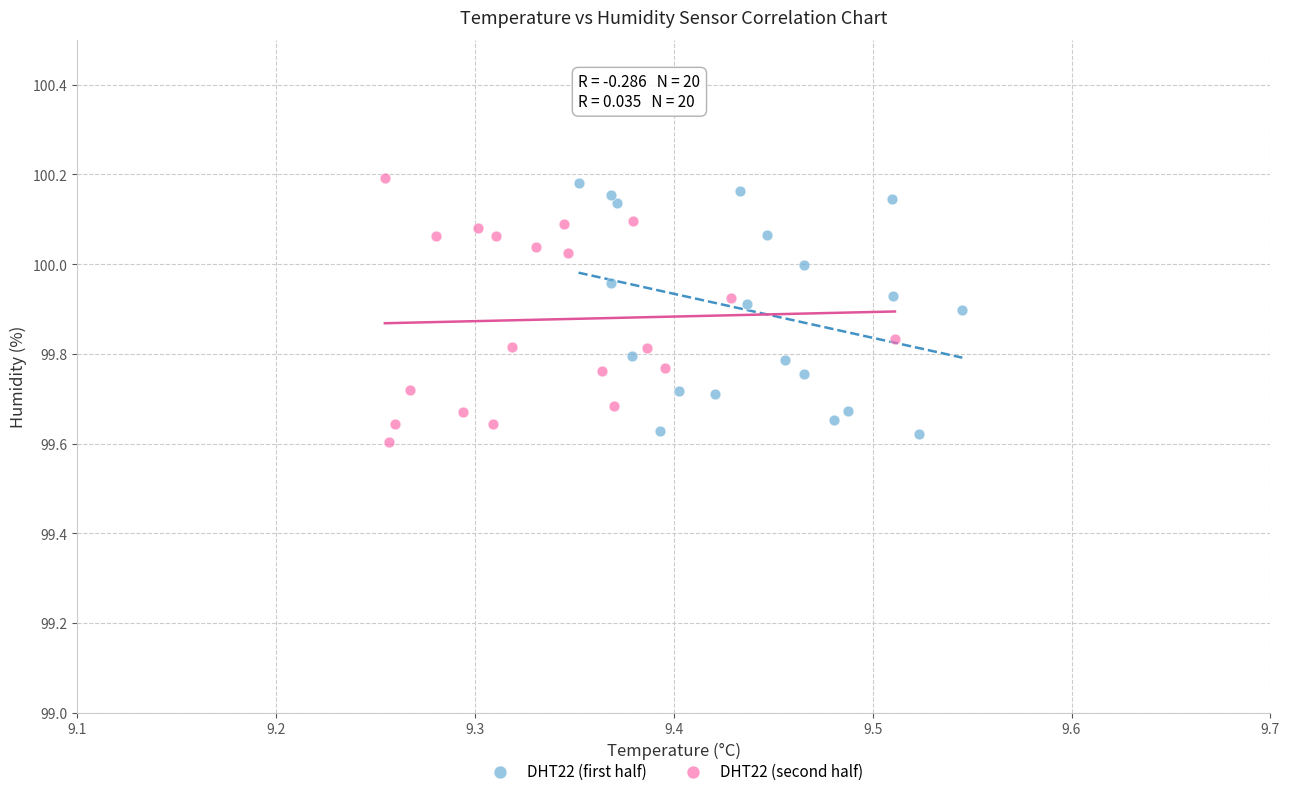

Which series has the largest Y range (max minus min)?

DHT22 (second half)